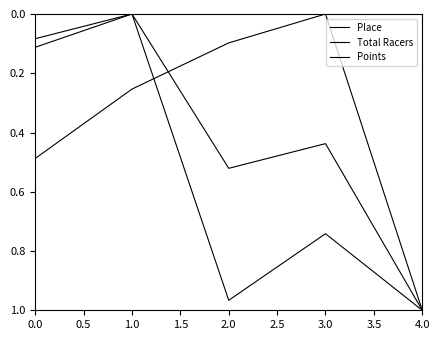

How many lines are shown in the chart?

3